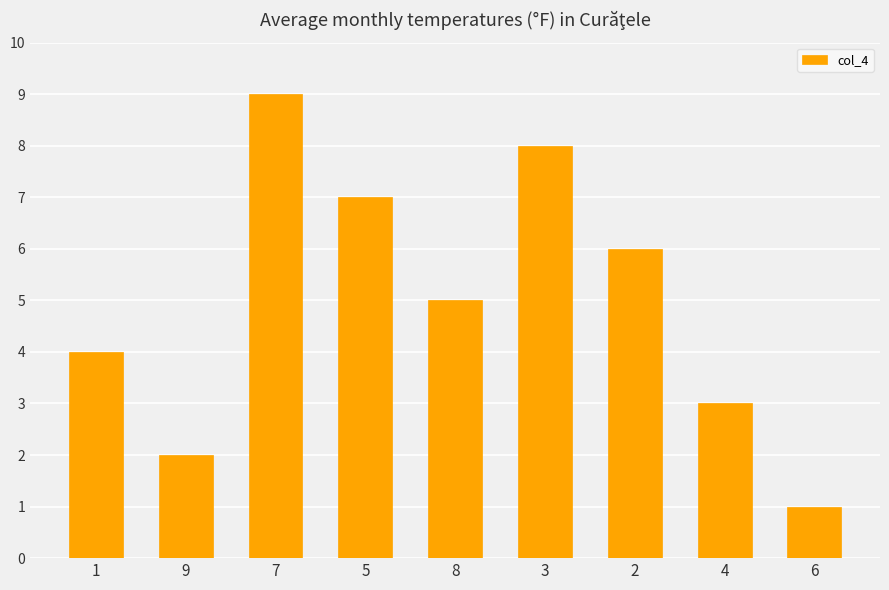

How many bars are there in total?

9